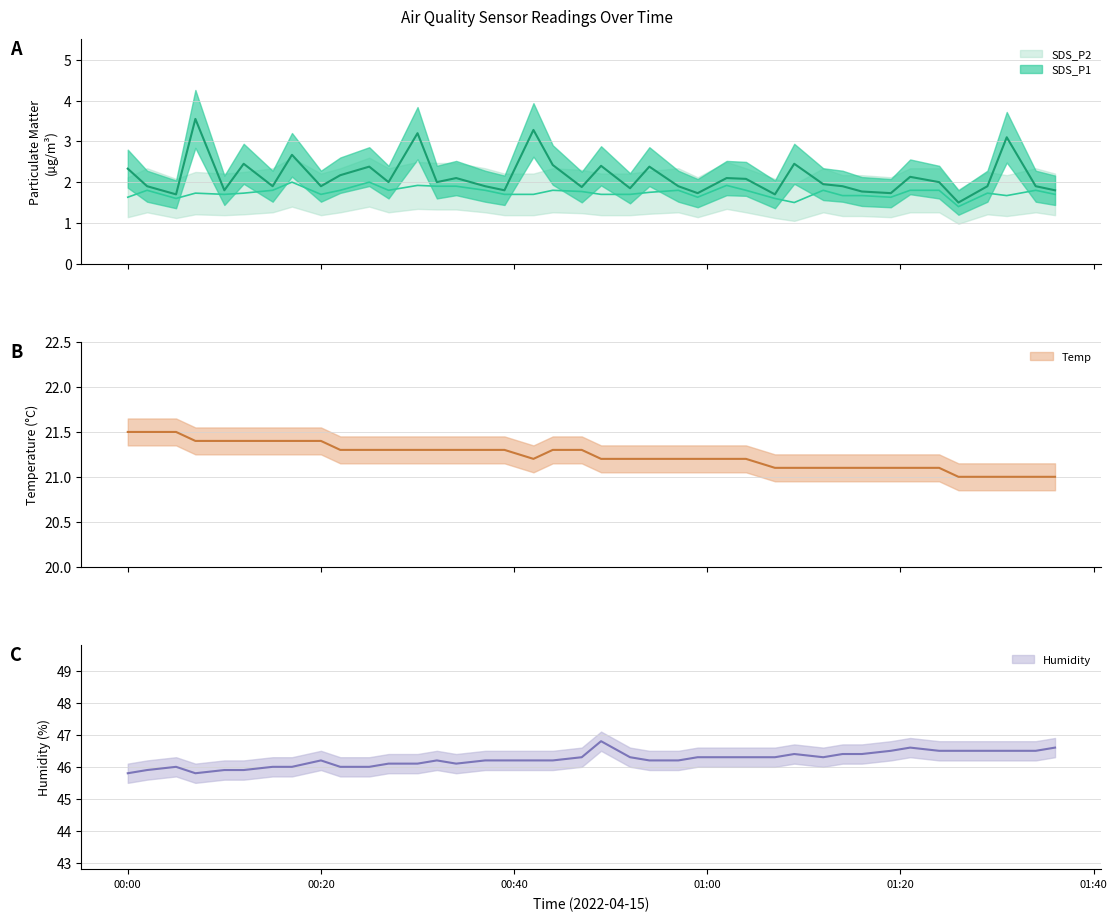

True or false: Temp and Humidity intersect in this chart.

False